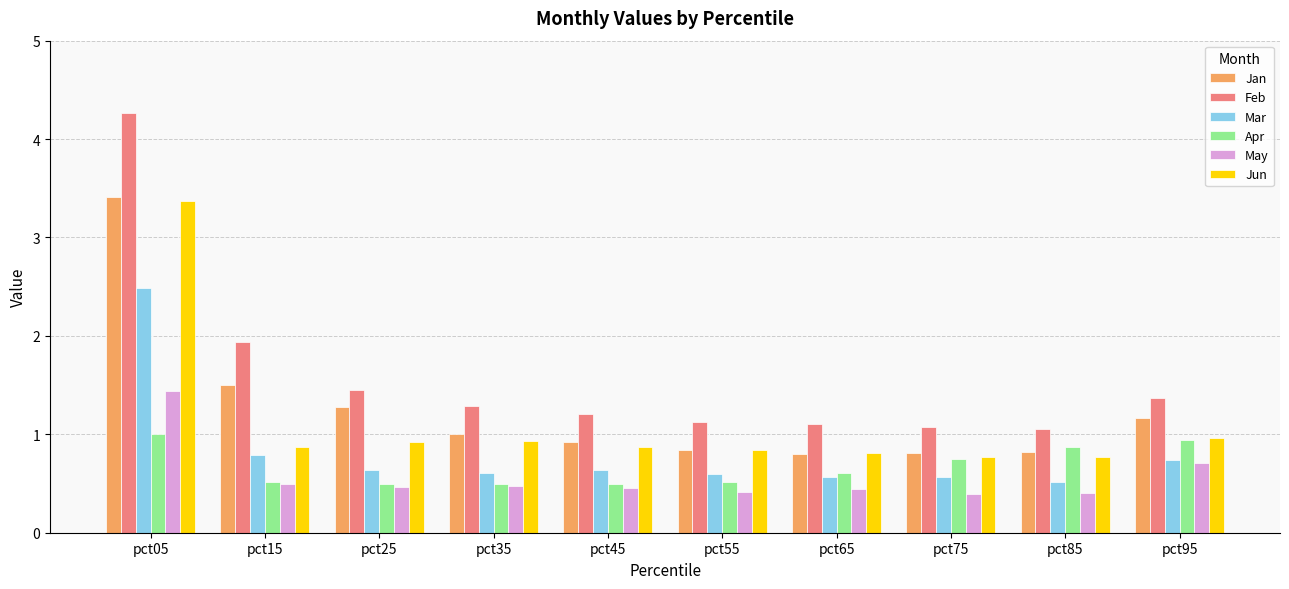

What is the difference between the highest and lowest values at pct45?

0.7